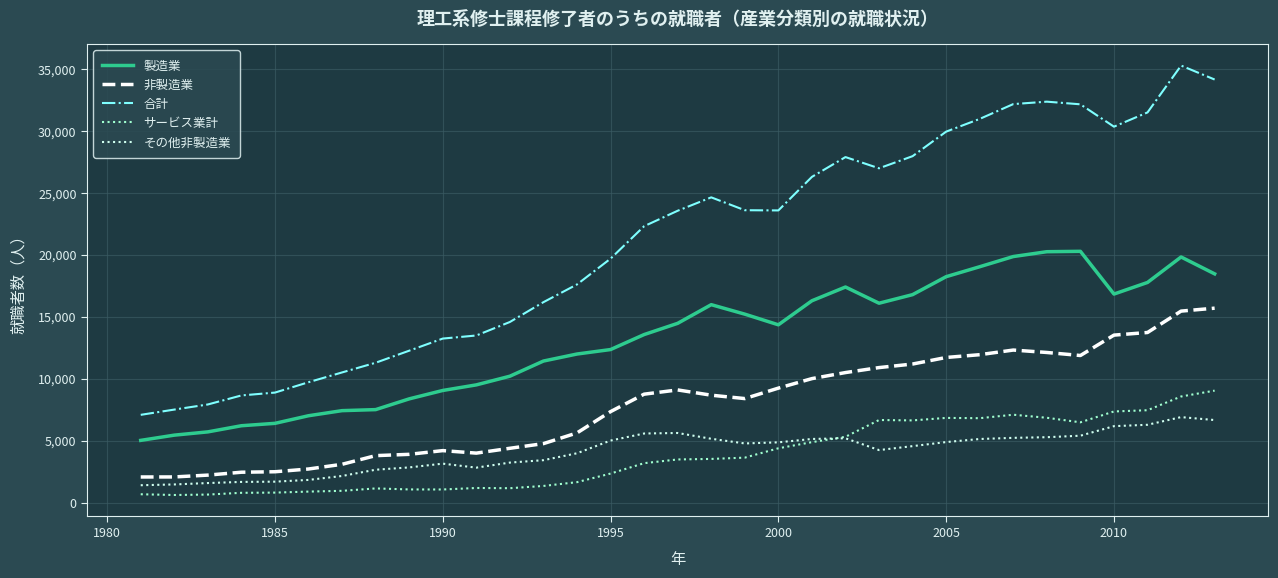

At how many categories does at least one series exceed 3837?

33